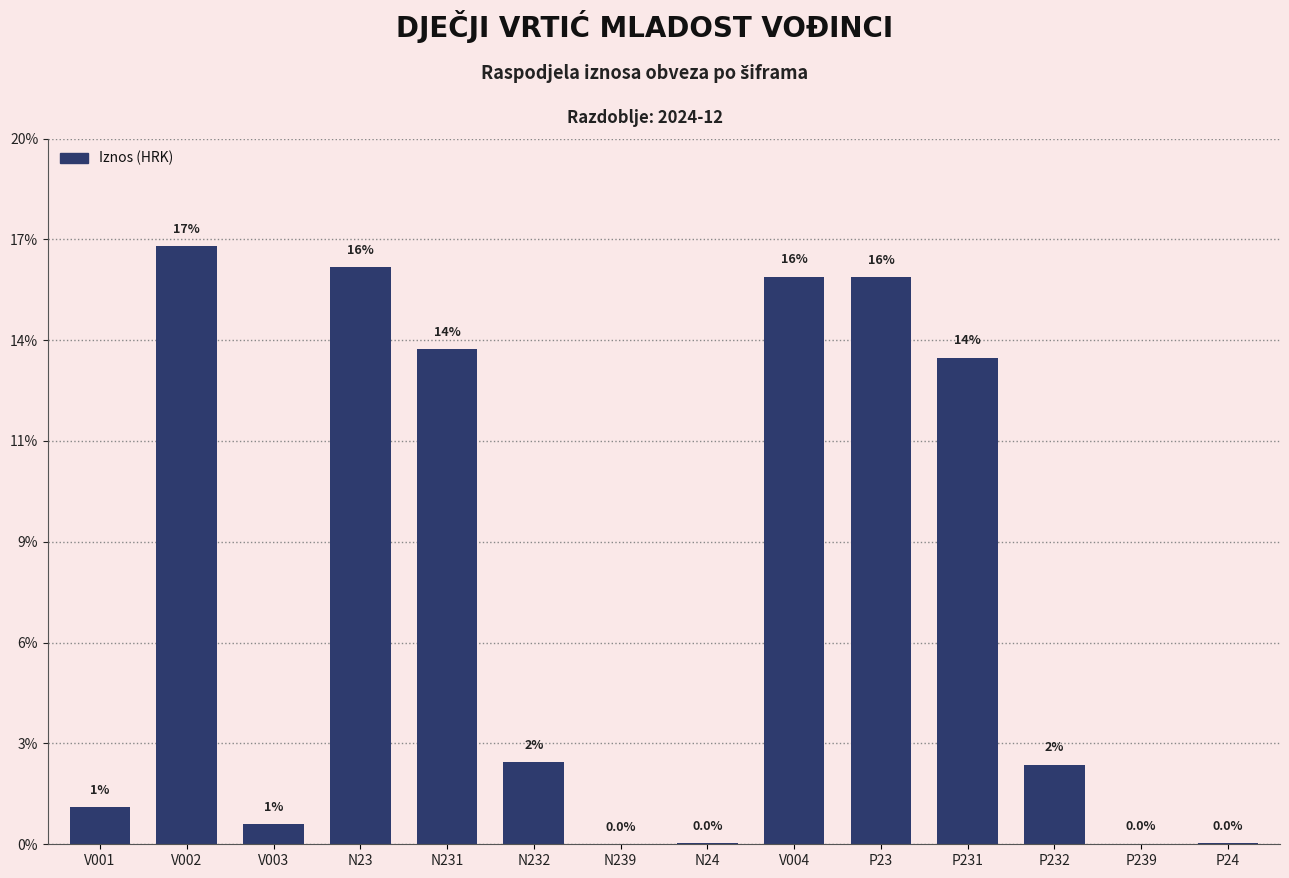

Are the bars horizontal?

No